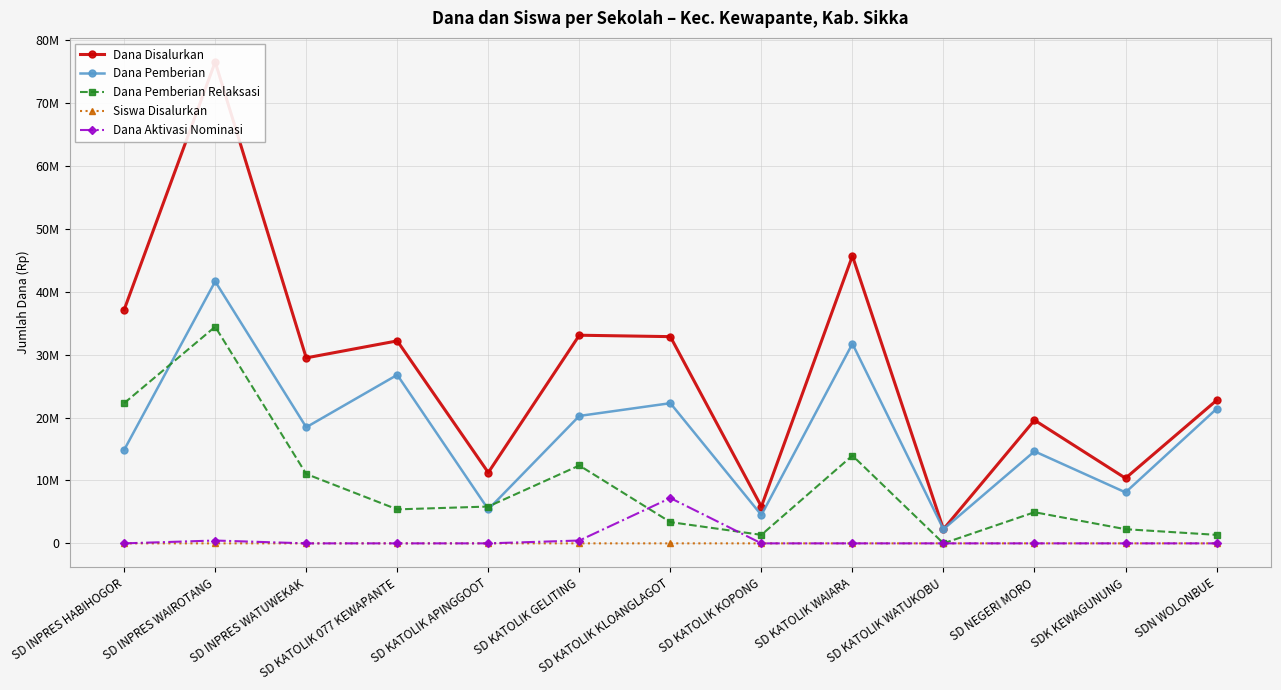

What is the label of the 7th point from the right?

SD KATOLIK KLOANGLAGOT